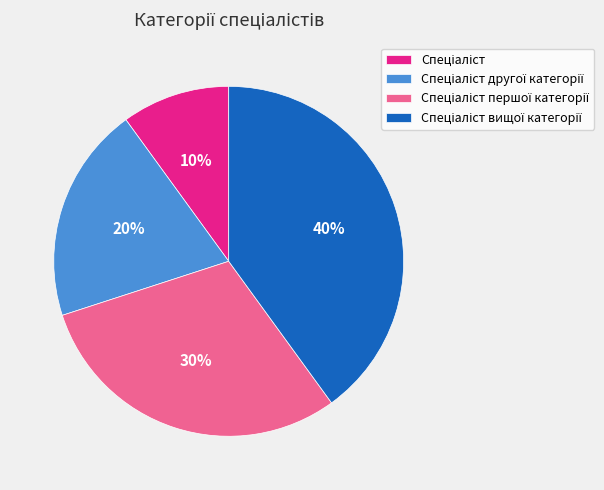

To the nearest percent, what is the difference between the largest and smallest slice percentages?

30%